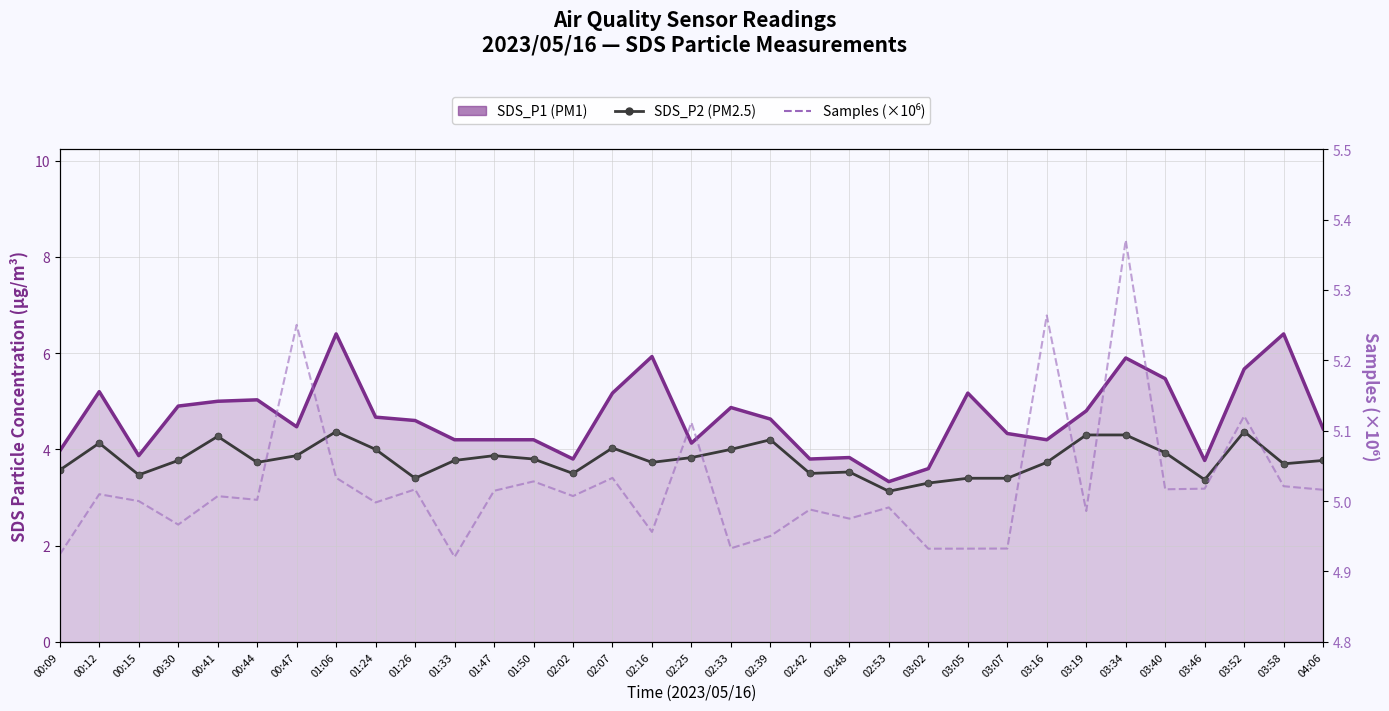

What is the spread (max minus min) of values at 00:44?

1.3